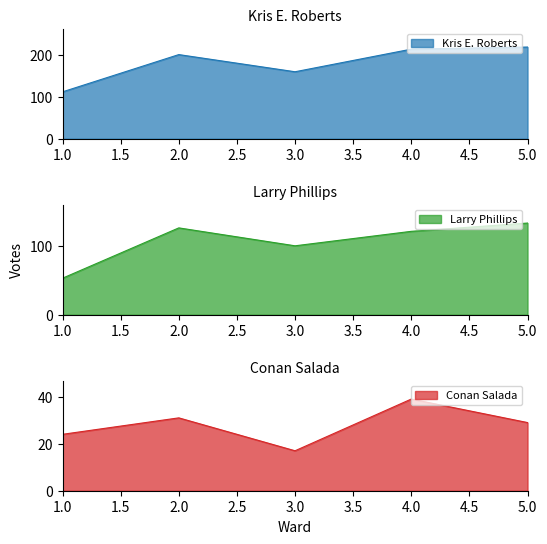

True or false: Larry Phillips and Conan Salada cross at least once.

False